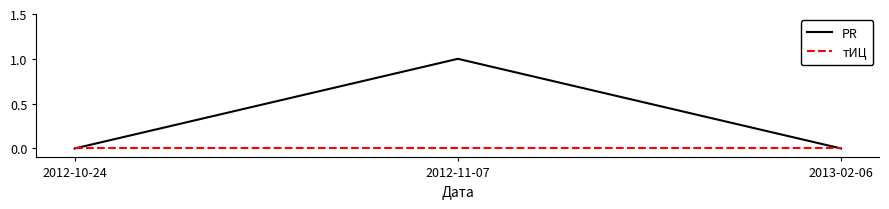

What is the sum of the PR values at 2013-02-06 and 2012-11-07?

1